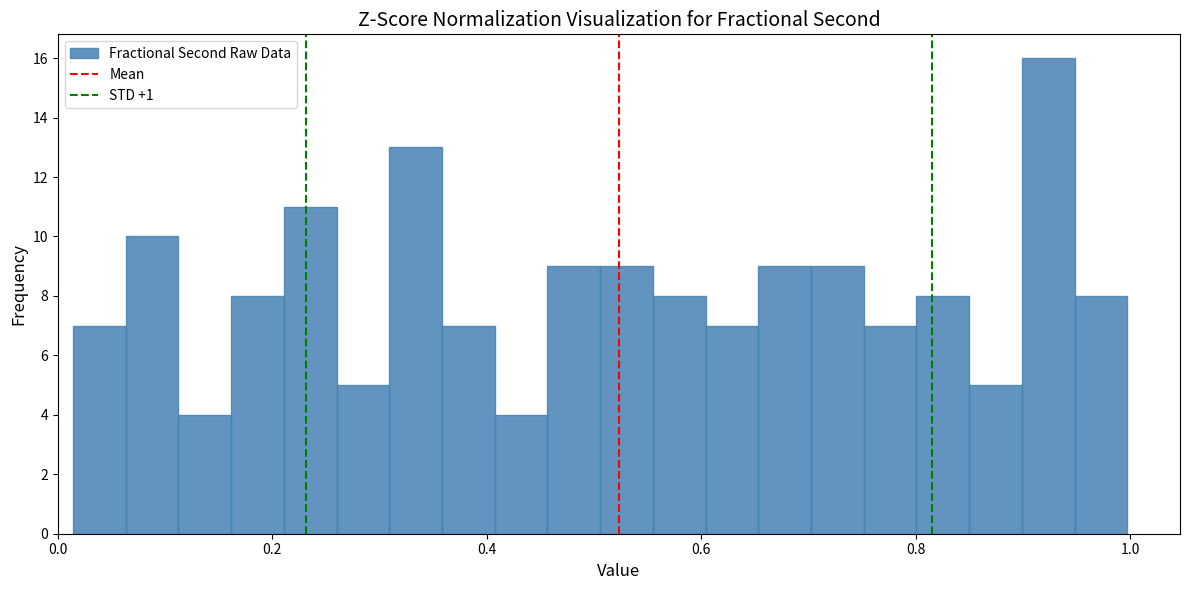

Around what value on the x-axis is the tallest bar? Give the approximate position of its centre, as read against the axis.

0.92